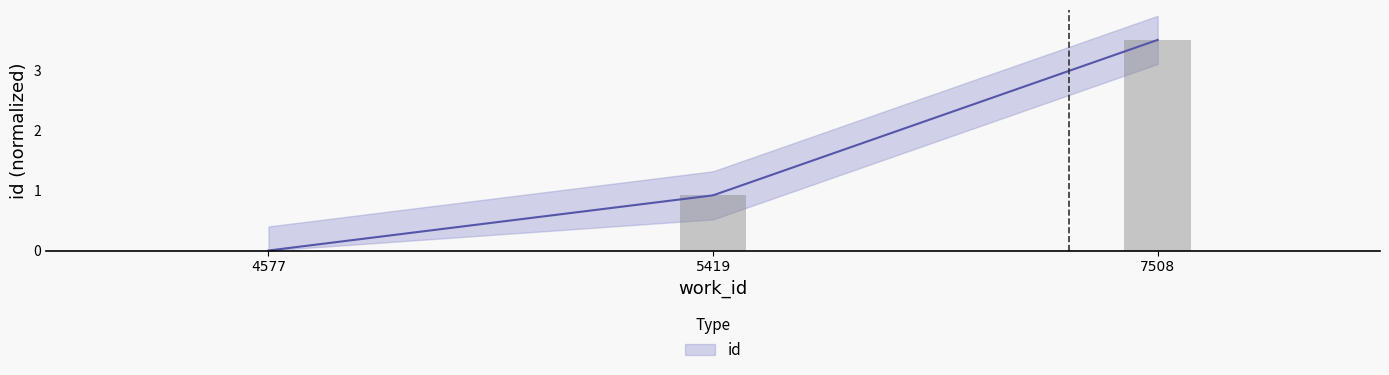

Reading left to right, transcribe all the data shown in this chart.

4577=0.0	5419=0.9	7508=3.5